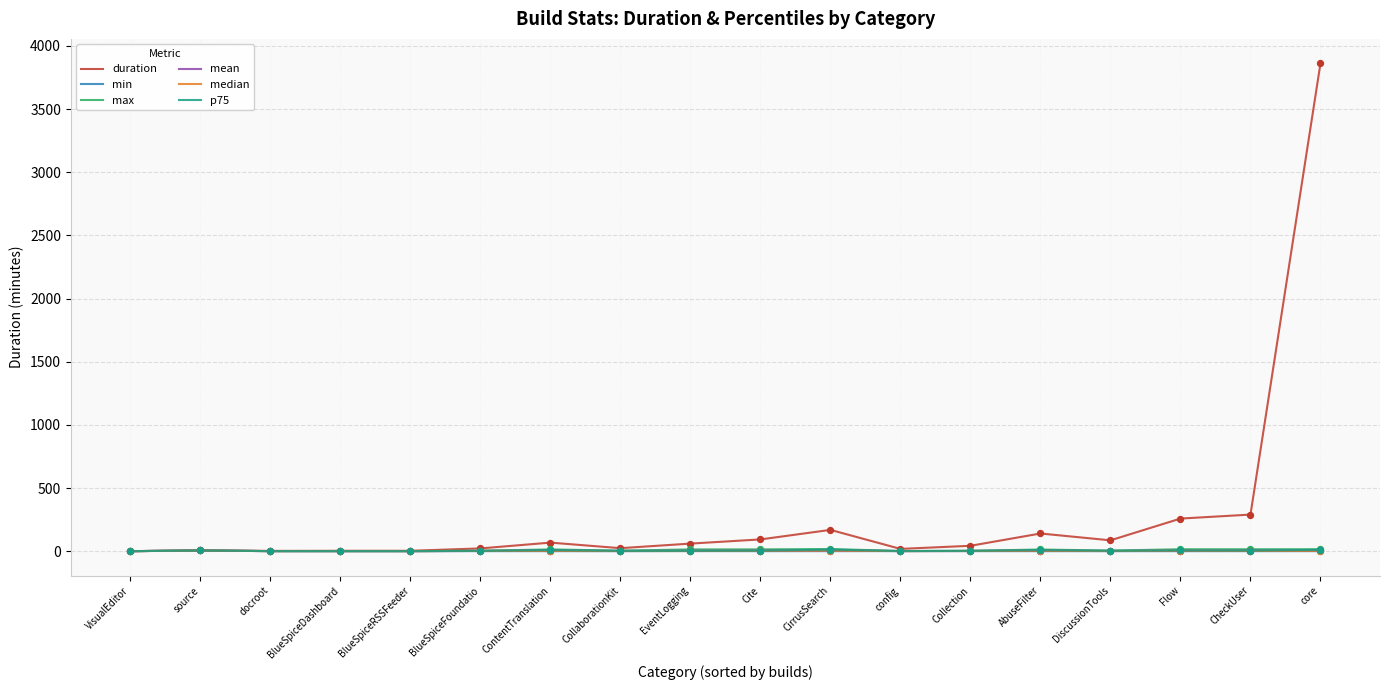

Which series has the largest total across all categories?

duration